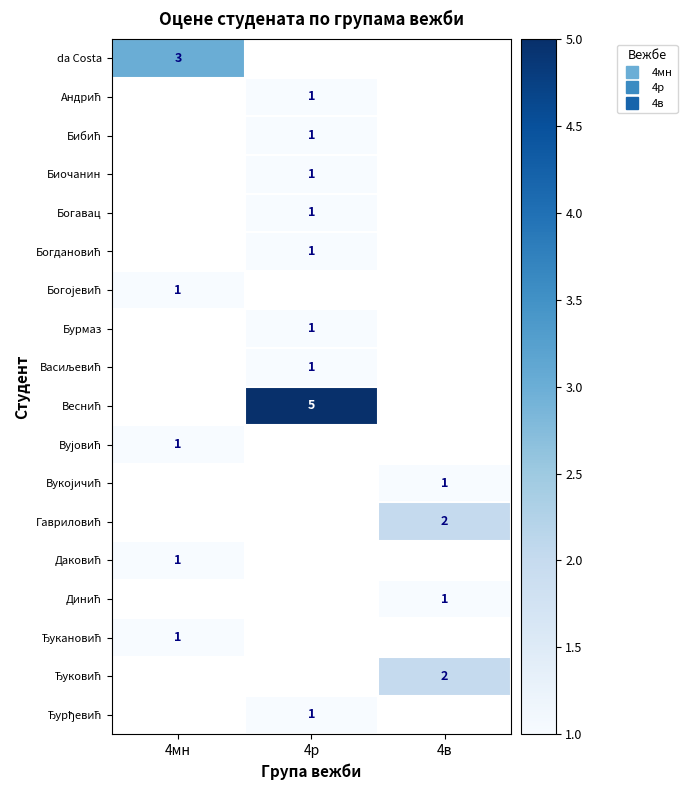

How many distinct data groups are displayed?

18